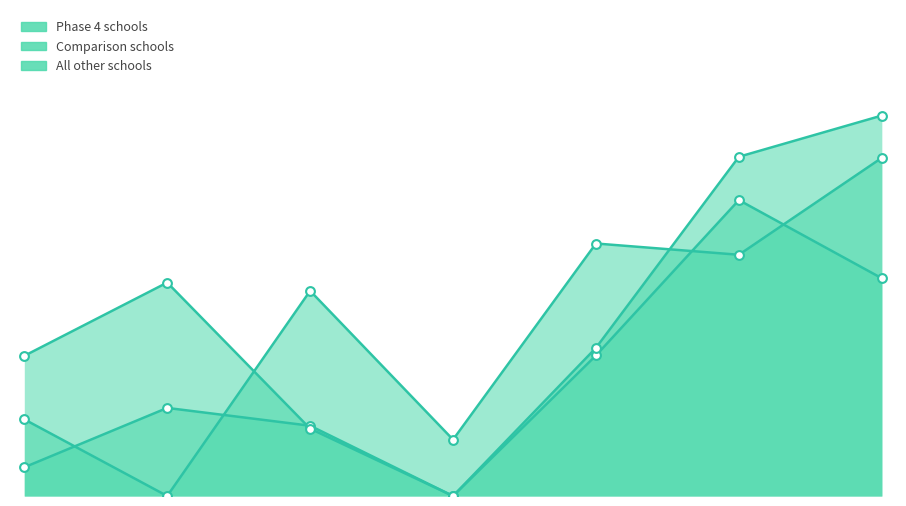

Which series has the largest total across all categories?

All other schools